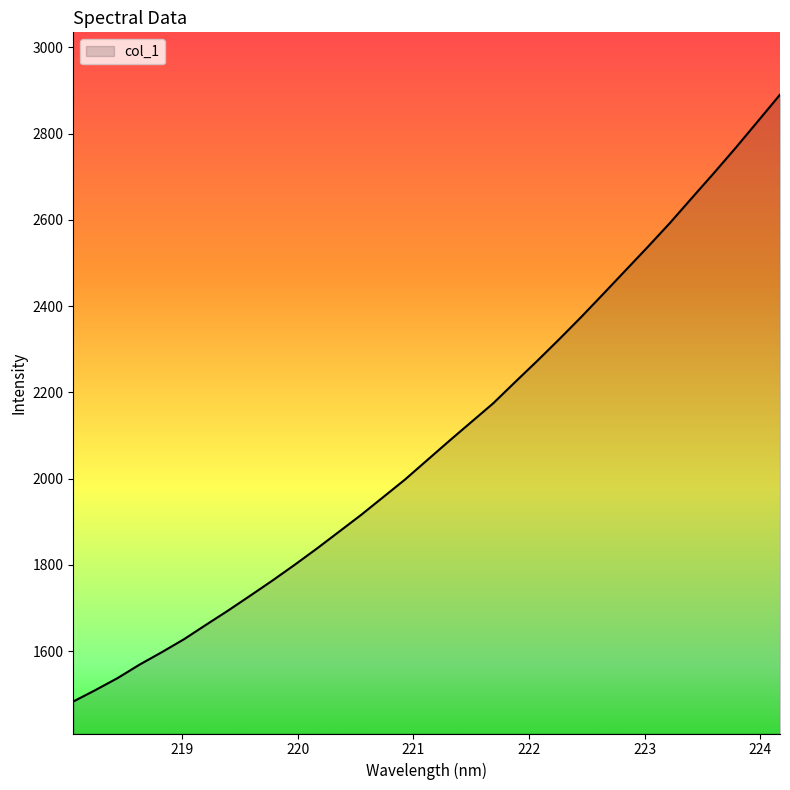

What is the greatest value displayed?

2890.6